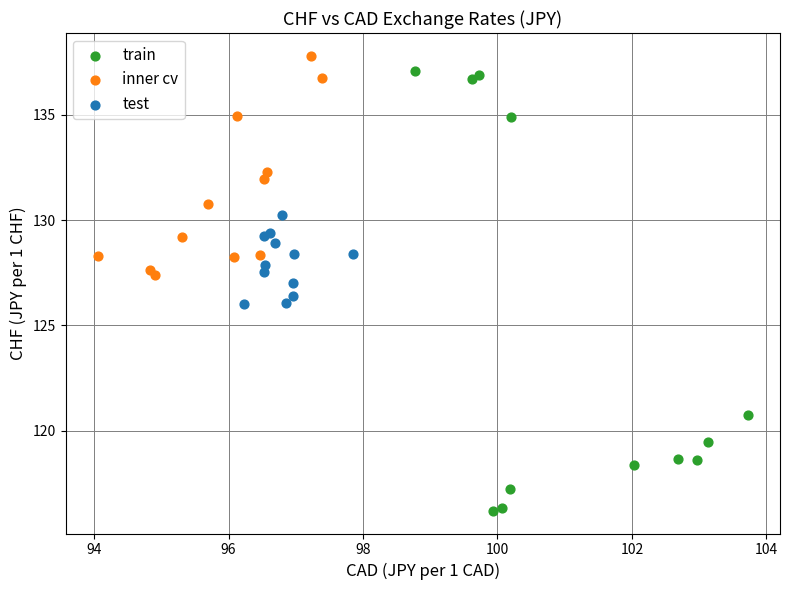

Which series has the widest spread of Y values?

train